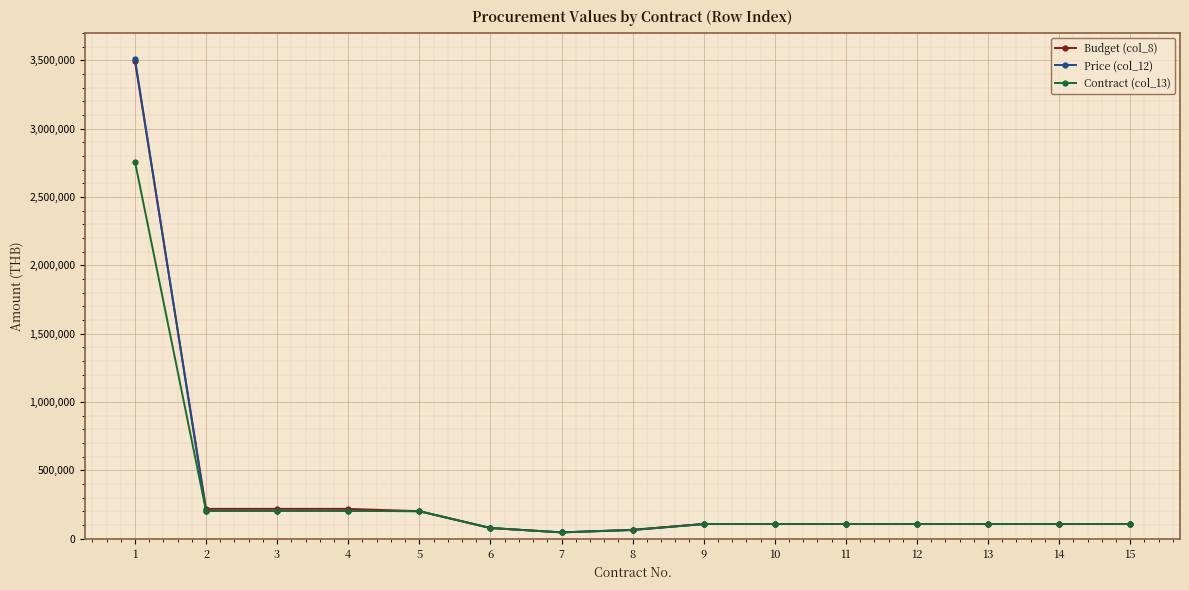

What is the average value of the Price (col_12) series?

351603.5